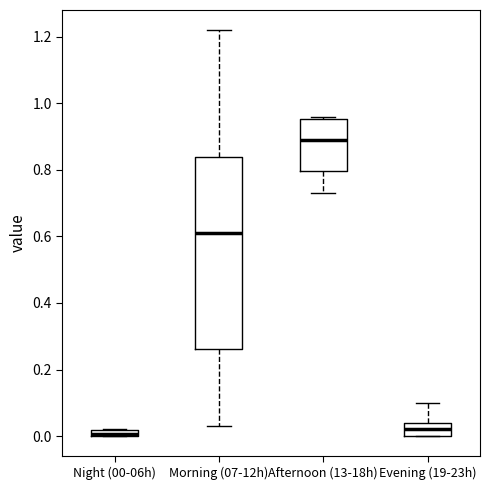

Where is the lower edge of the box for Evening (19-23h) on the y-axis? The values are not printed on the chart, so give them approximately, as read against the axis.

0.00